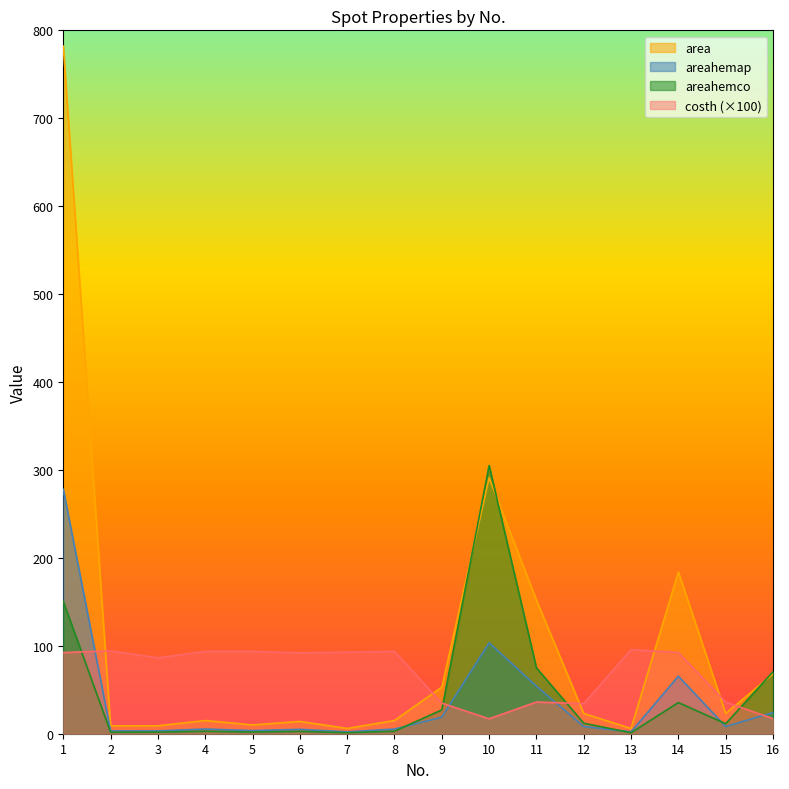

Count the number of categories in the chart.

16